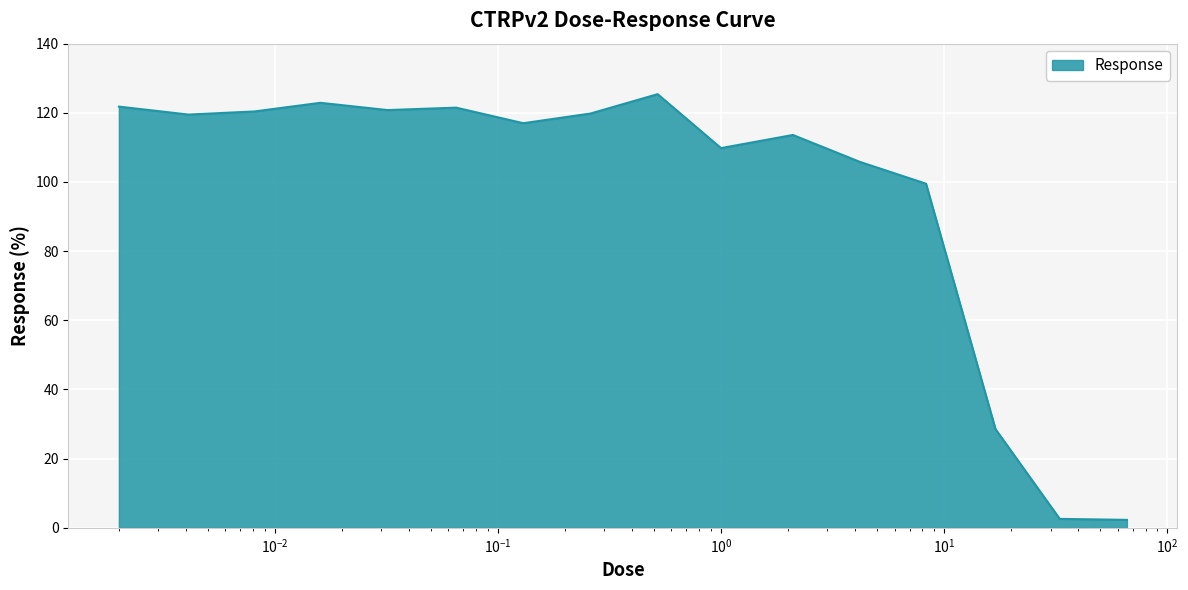

What is the greatest value displayed?

125.4